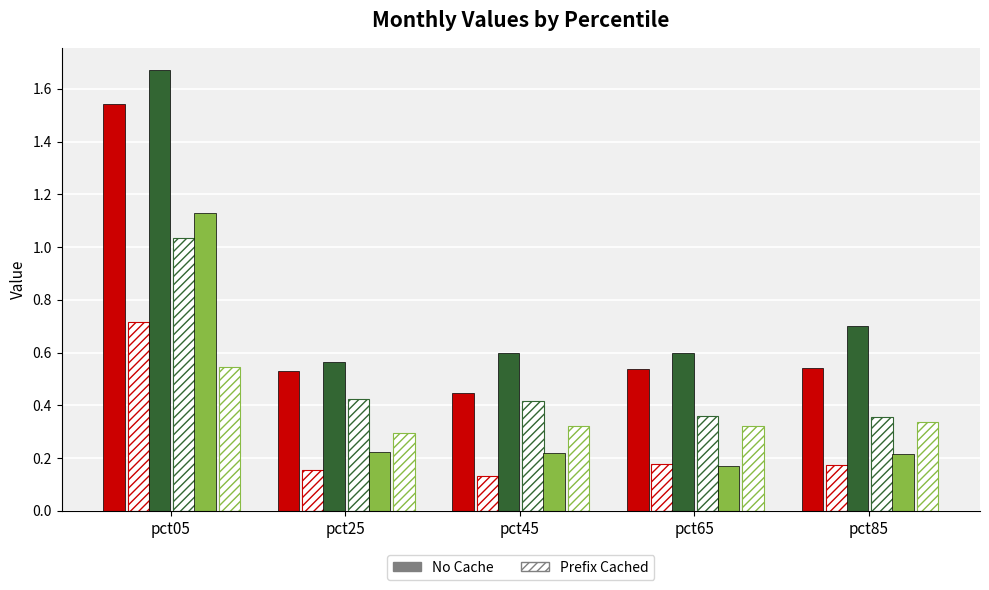

At which category is the sum across all series the highest?

pct05